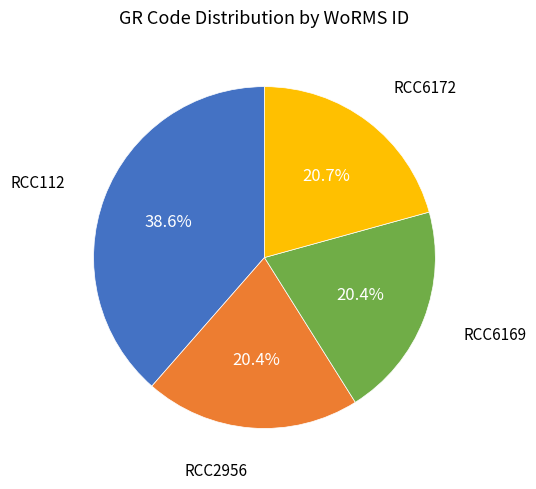

Is there any slice that represents more than half of the pie?

No